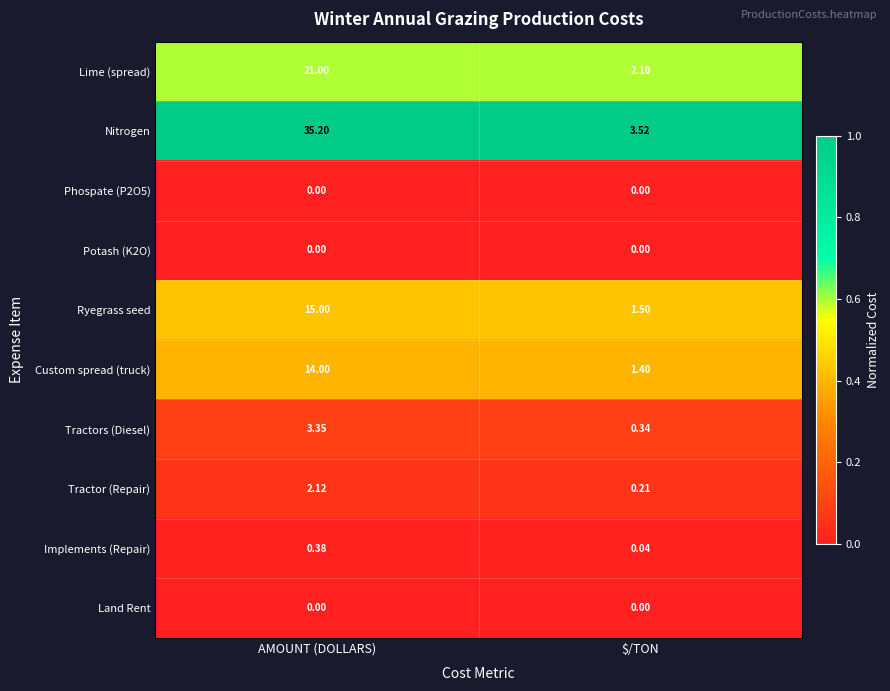

At which label is Ryegrass seed closest to 8?

$/TON